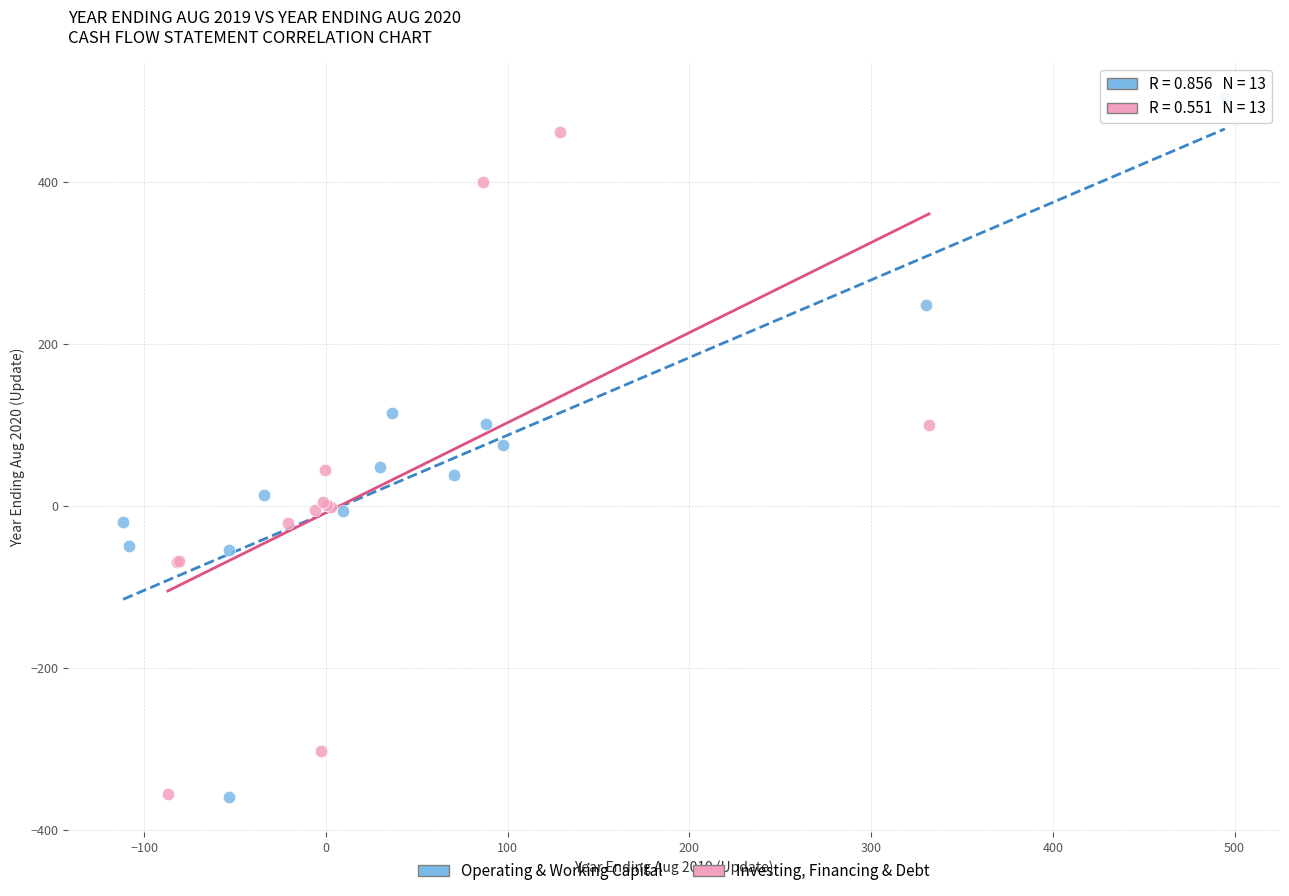

What are all the series names shown in the legend?

Operating & Working Capital, Investing, Financing & Debt